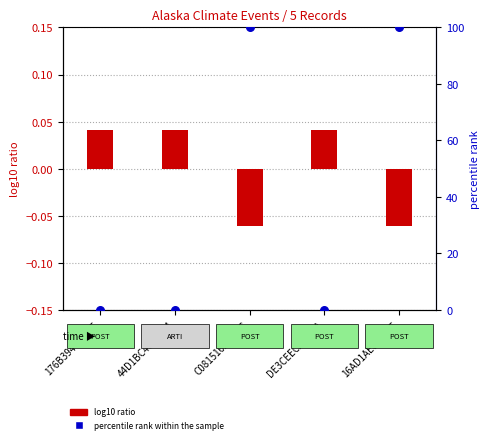

Which series reaches the maximum Y coordinate?

percentile rank within the sample